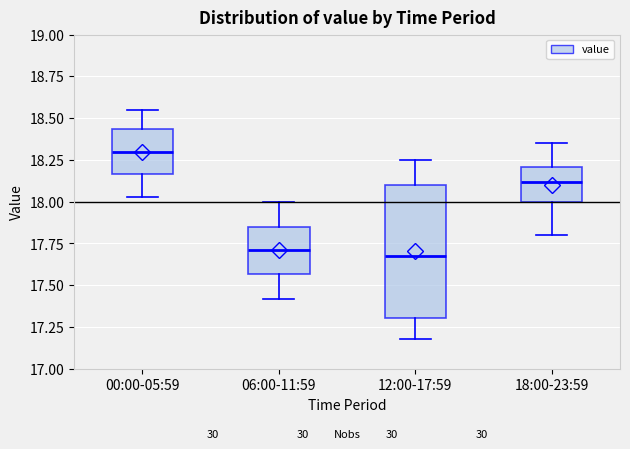

Reading left to right, transcribe this box plot: for each box, give where its median line is, the range the box spans, and where its two whiskers end, as read against the y-axis. The values are not printed on the chart, so give them approximately, as read against the axis.

00:00-05:59: median 18.30, box 18.15 to 18.45, whiskers 18.05 to 18.55
06:00-11:59: median 17.70, box 17.55 to 17.85, whiskers 17.40 to 18.00
12:00-17:59: median 17.70, box 17.30 to 18.10, whiskers 17.20 to 18.25
18:00-23:59: median 18.10, box 18.00 to 18.20, whiskers 17.80 to 18.35